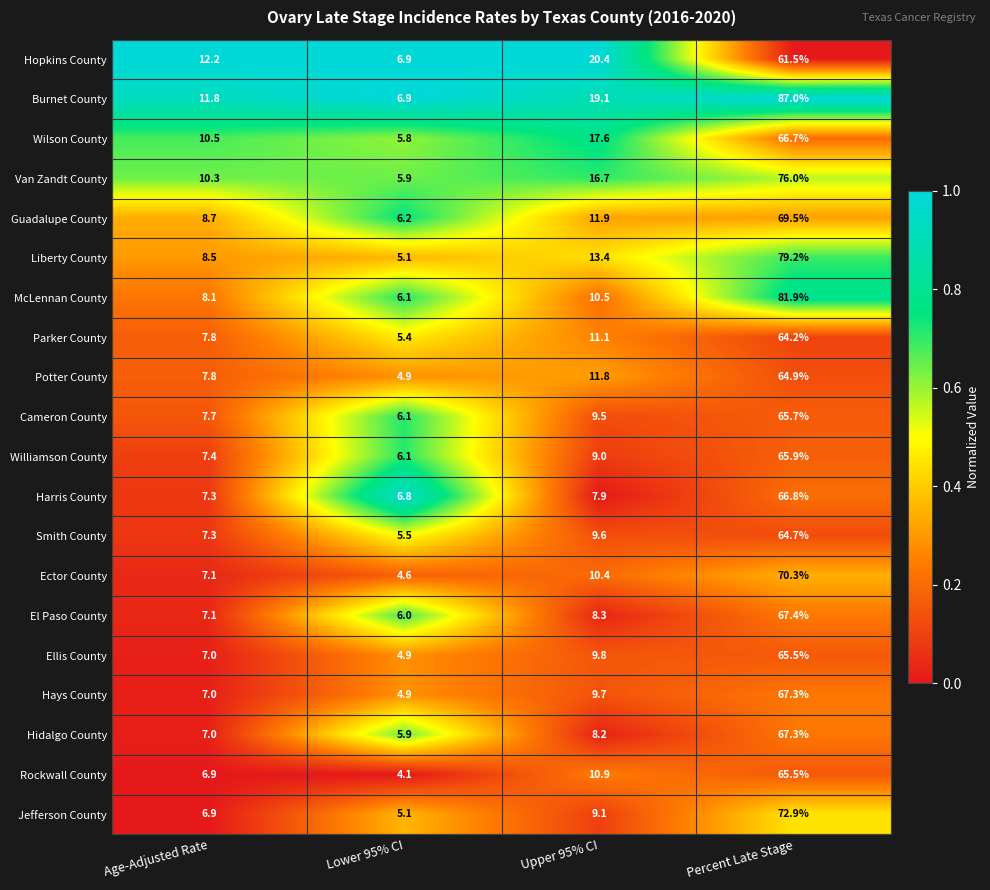

Where does the Parker County series first go above 11?

Upper 95% CI